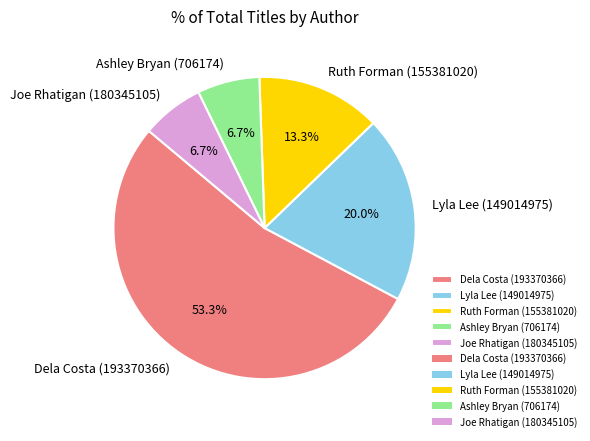

Count the number of slices in the pie.

5